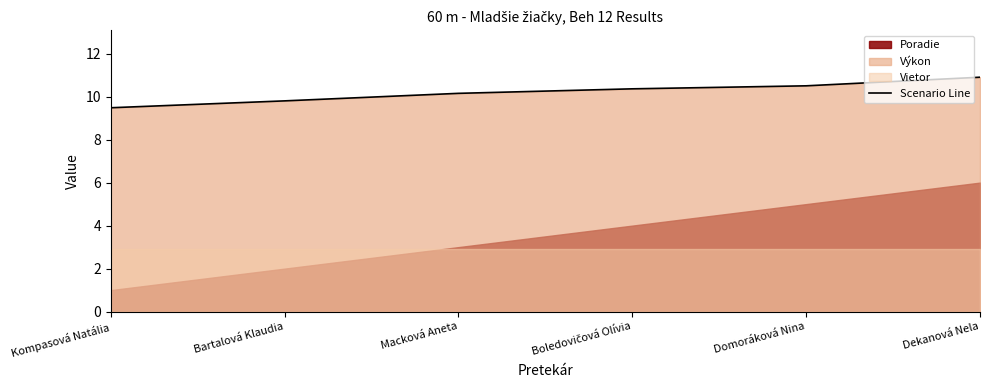

What is the ratio of the value at Domoráková Nina to the value at Kompasová Natália?

1.1